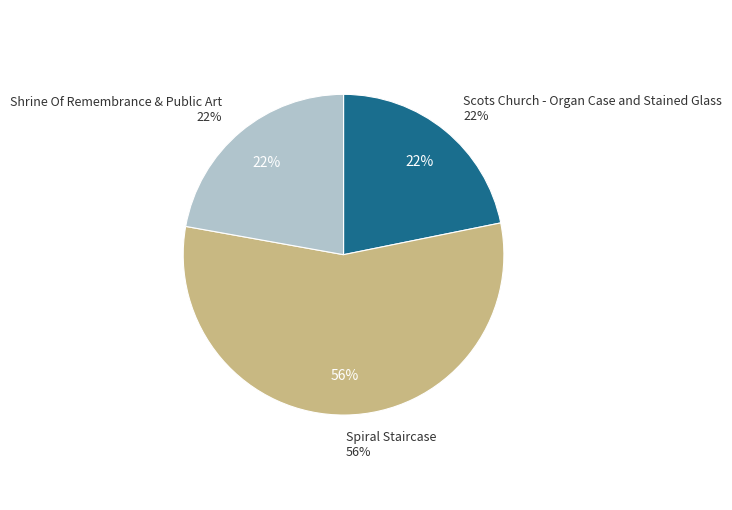

What is the majority slice?

Spiral Staircase